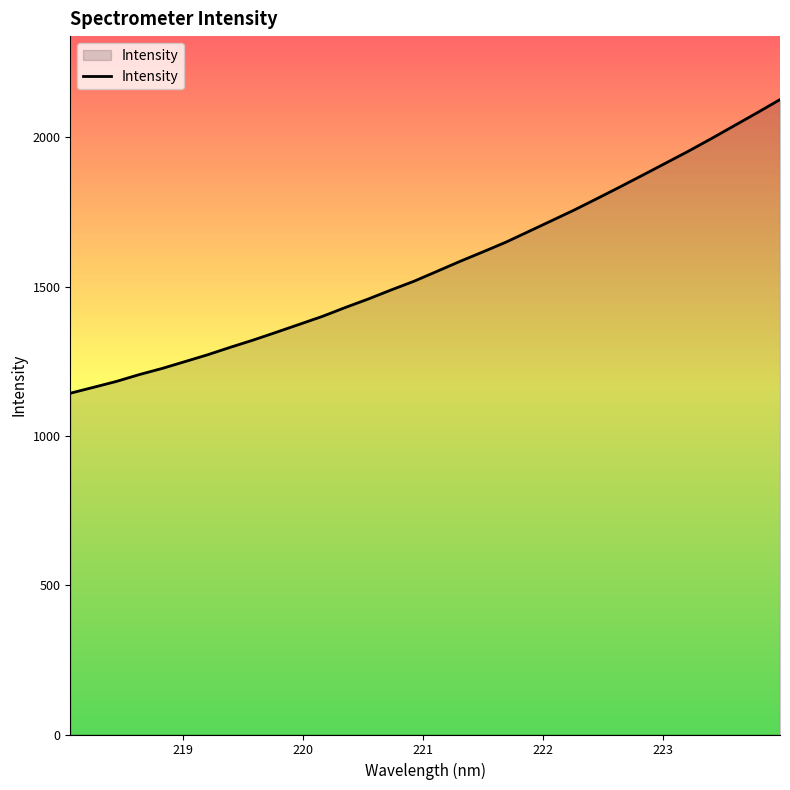

What is the maximum value shown in the chart?

2126.5